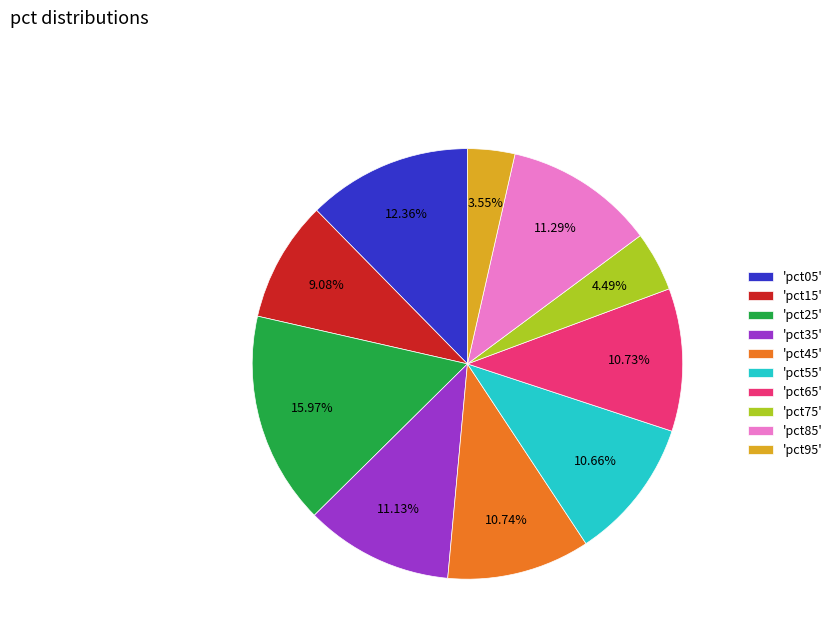

Do 'pct25' and 'pct45' together represent more than half of the pie?

No